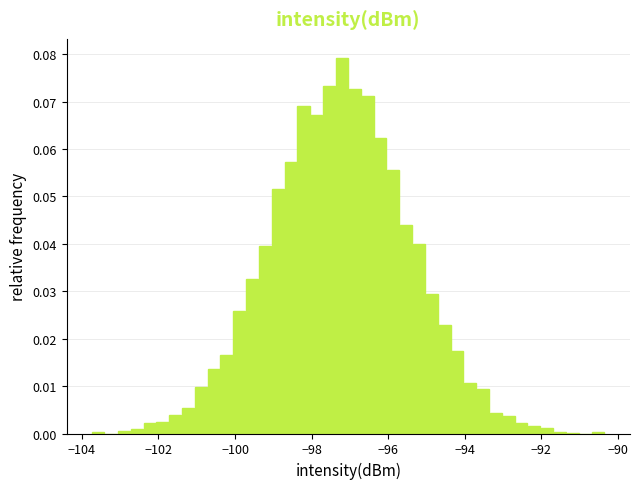

Read against the x-axis, roughly where is the centre of the tallest bar?

-97.2